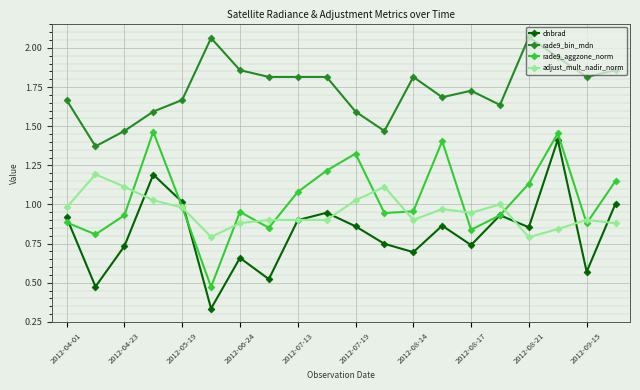

True or false: rade9_bin_mdn and dnbrad intersect in this chart.

False